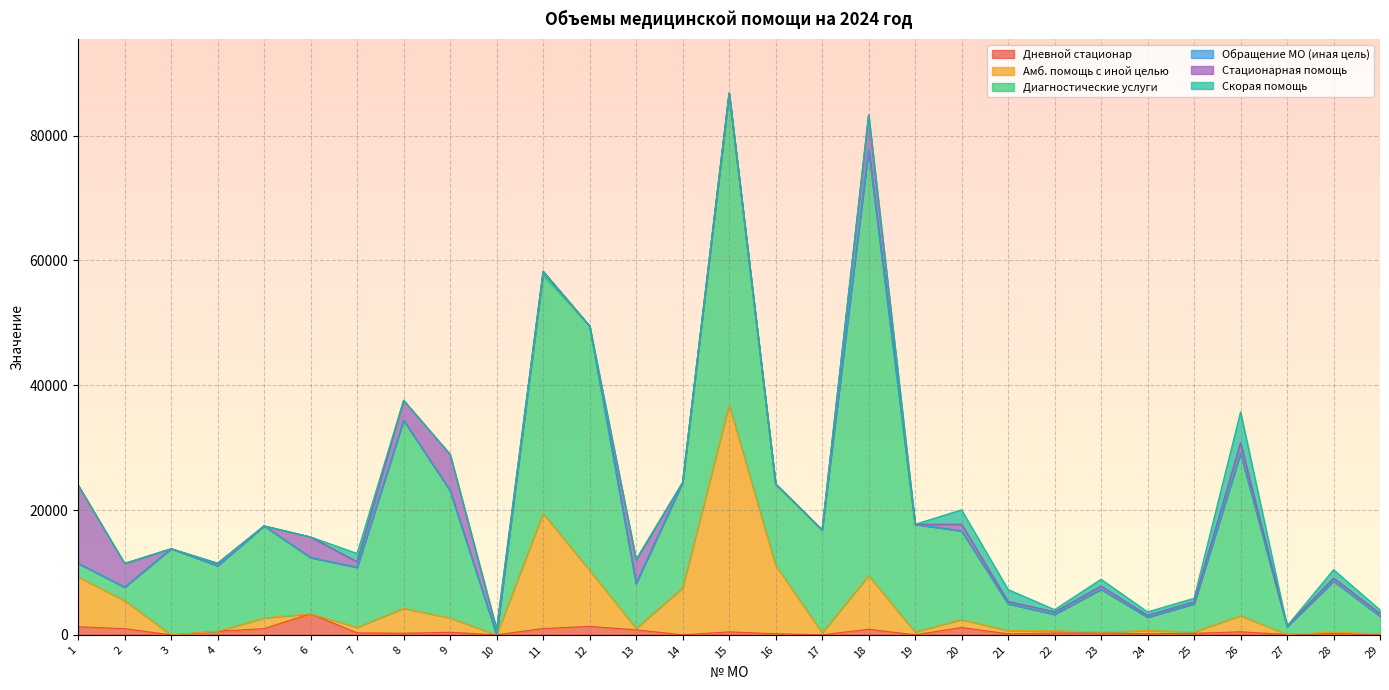

What is the value of the Дневной стационар point at the 1st from the left?

1296